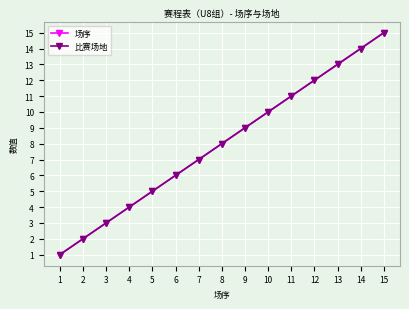

Does the chart have visible grid lines?

Yes